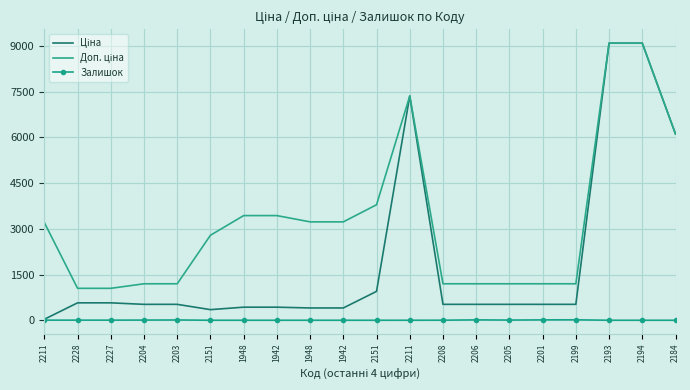

True or false: Доп. ціна and Залишок cross at least once.

False